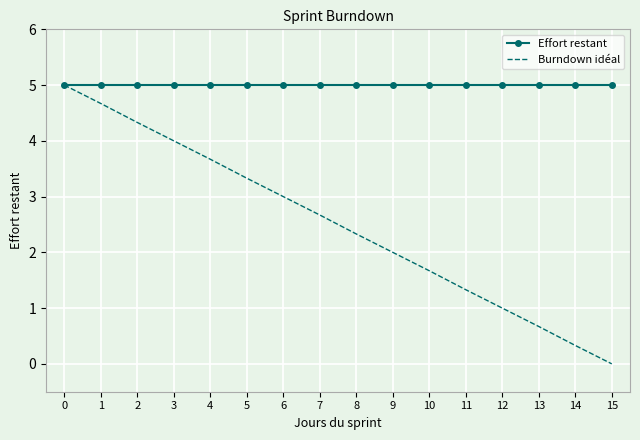

The value of Burndown idéal at 6 is 3.0. True or false?

True